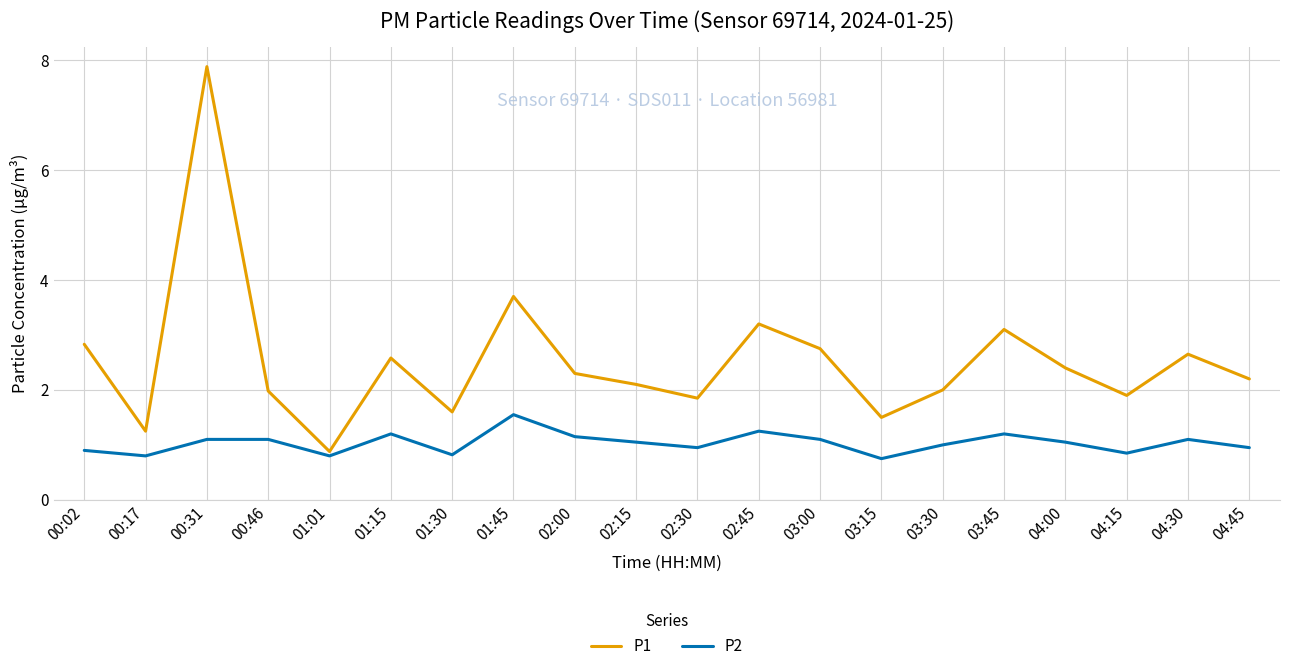

The P1 series shows 1.9 at 04:15. True or false?

True